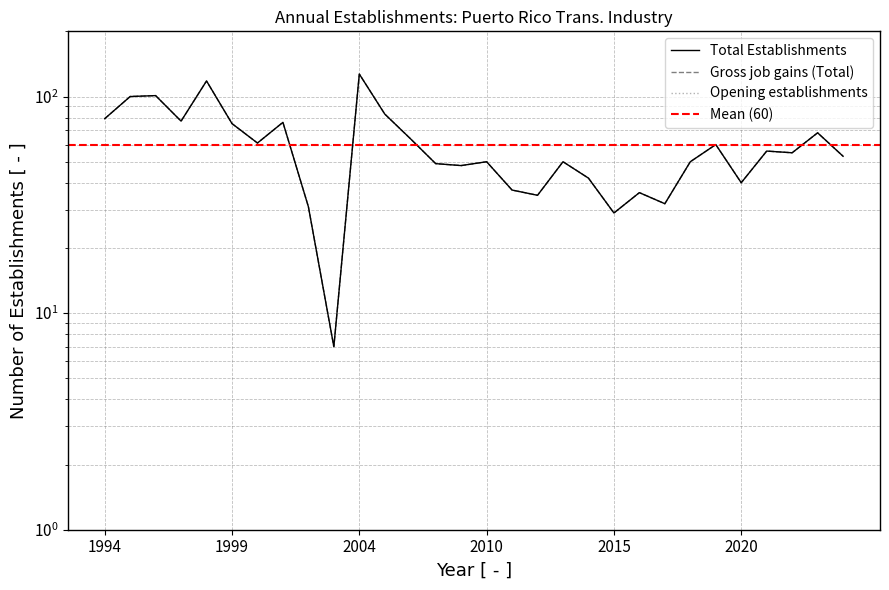

Is the value of Opening establishments at 2020 greater than the value of Gross job gains (Total) at 2023?

No